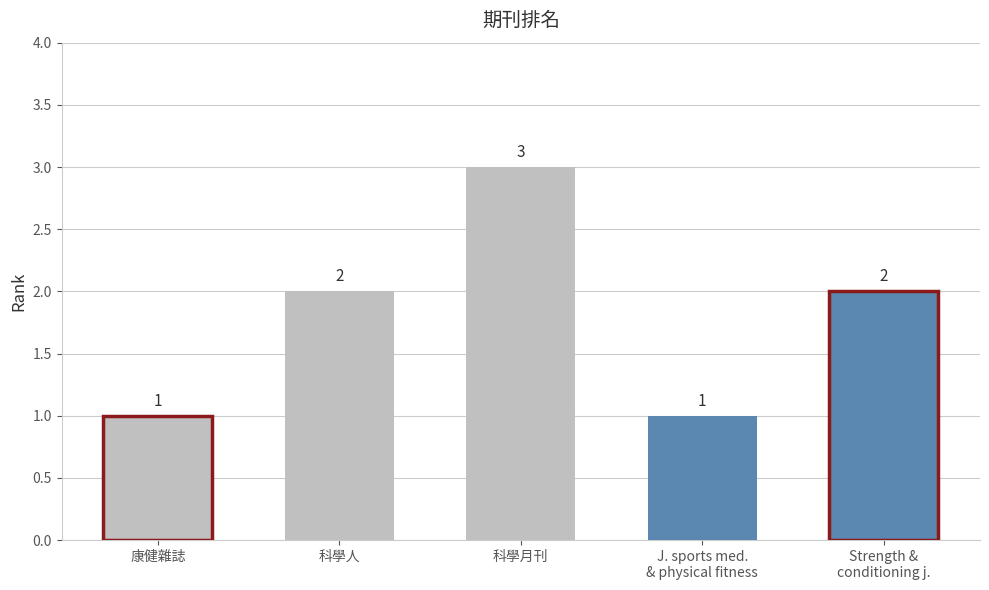

What is the change in value from 康健雜誌 to 科學月刊?

+2